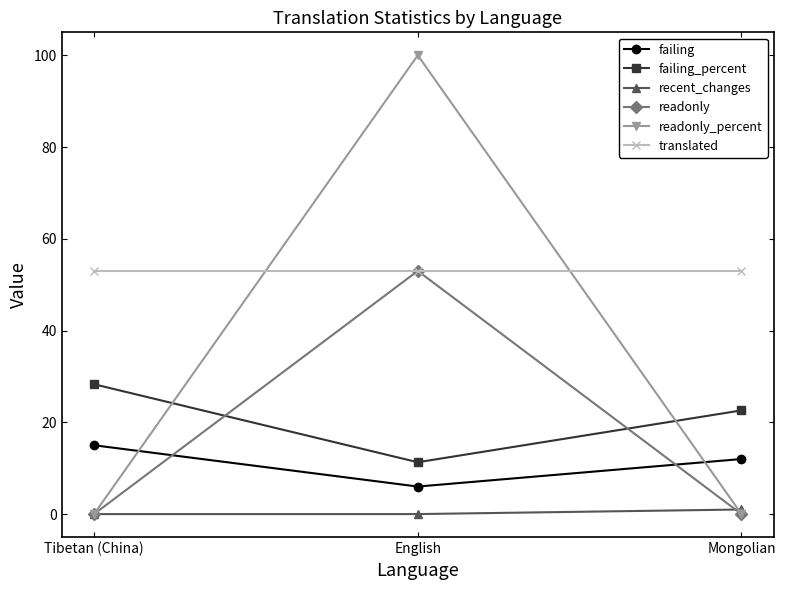

Rank the categories by failing_percent value from lowest to highest.

English, Mongolian, Tibetan (China)